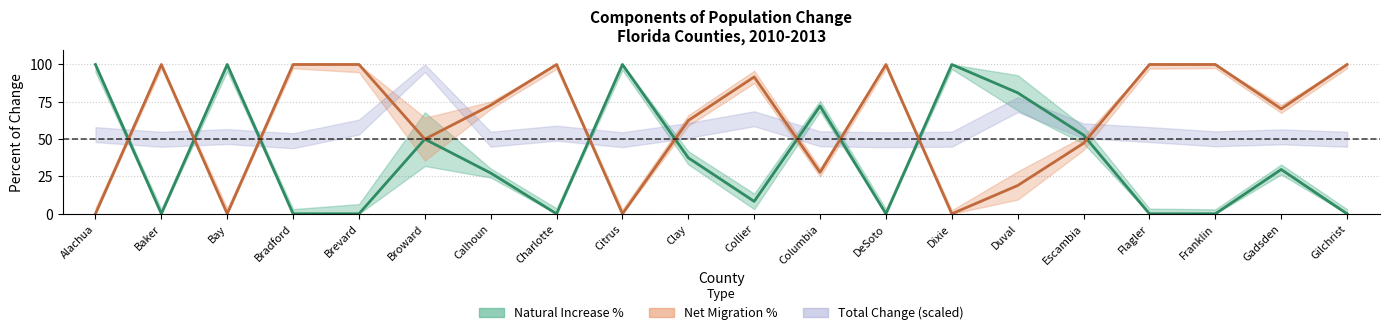

Is the value of Natural Increase % at Bradford greater than the value of Net Migration % at Broward?

No